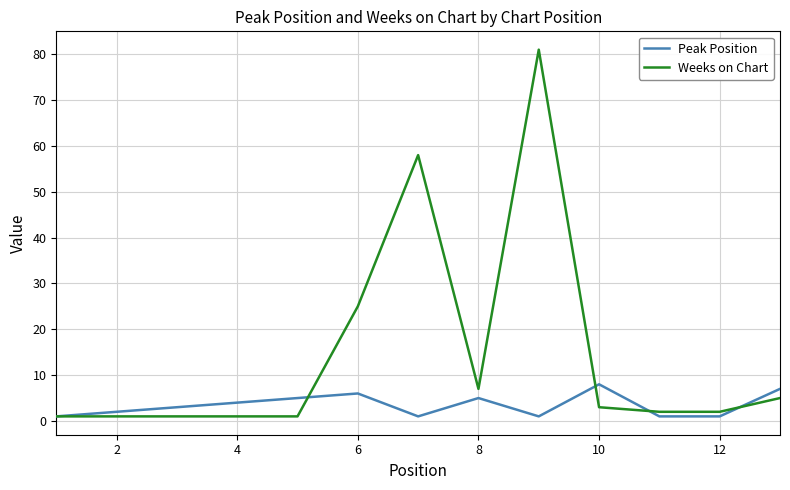

Which series has the largest range (max minus min)?

Weeks on Chart